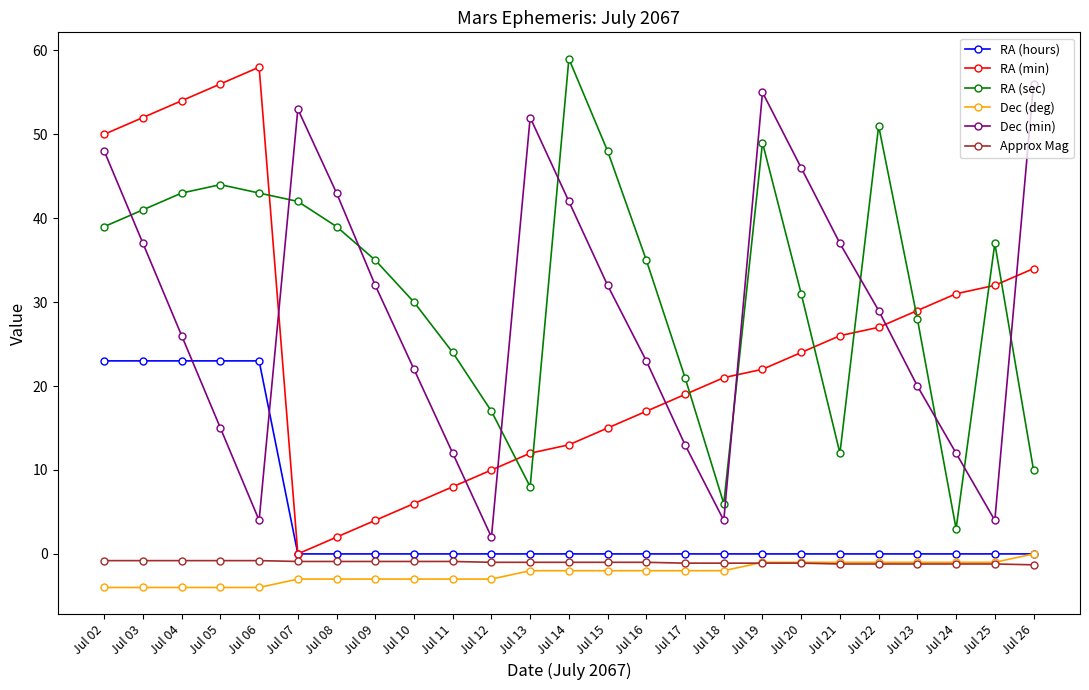

What is the greatest value displayed?

59.0